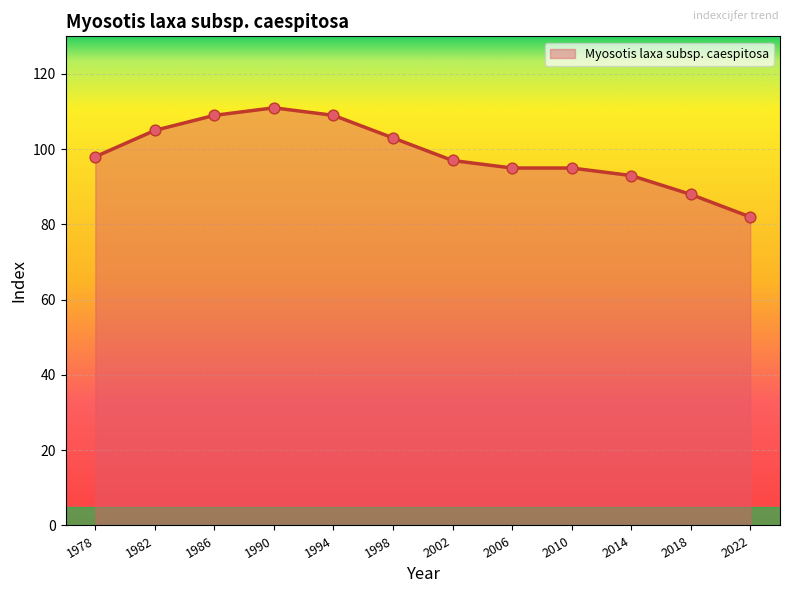

What is the change in value from 2018 to 2022?

-6